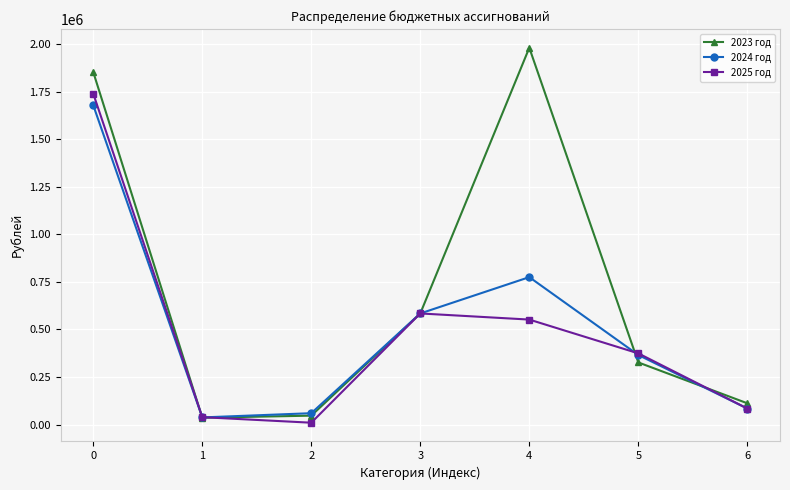

Which series has the largest range (max minus min)?

2023 год